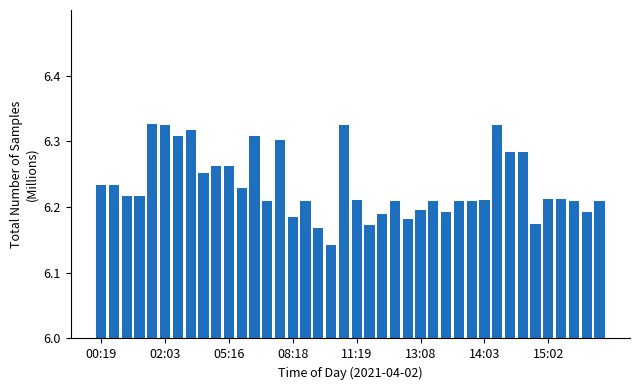

What is the sum of all values?

249.3